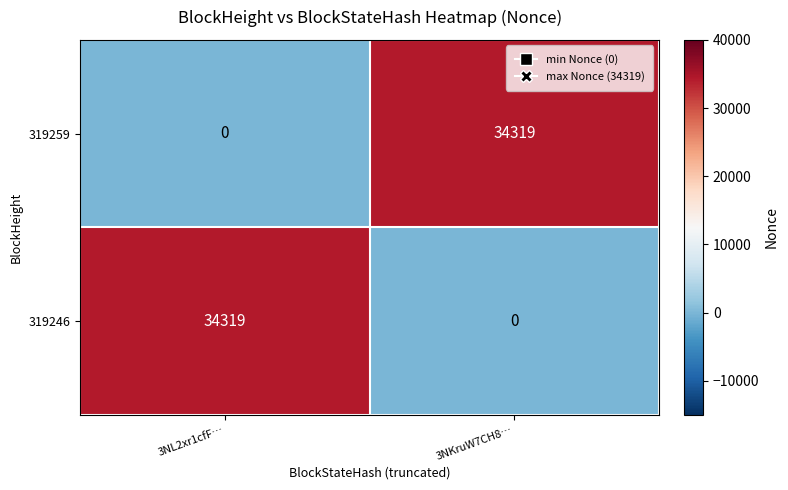

At how many categories does at least one series exceed 267?

2